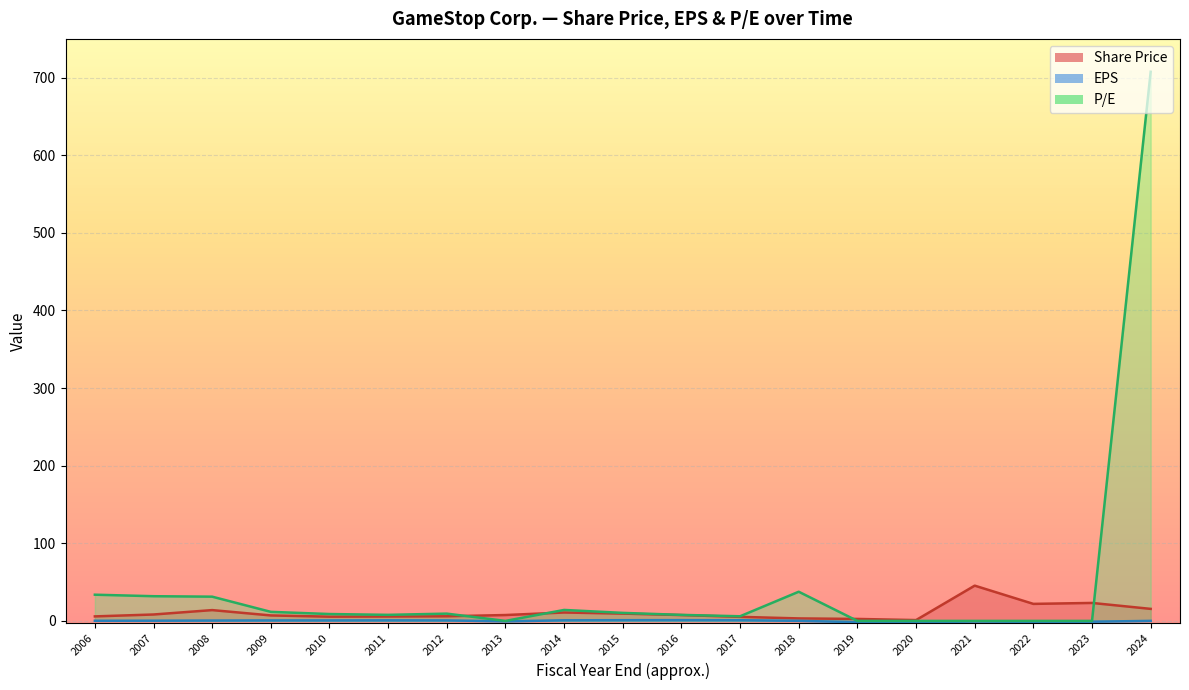

True or false: P/E and EPS intersect in this chart.

False